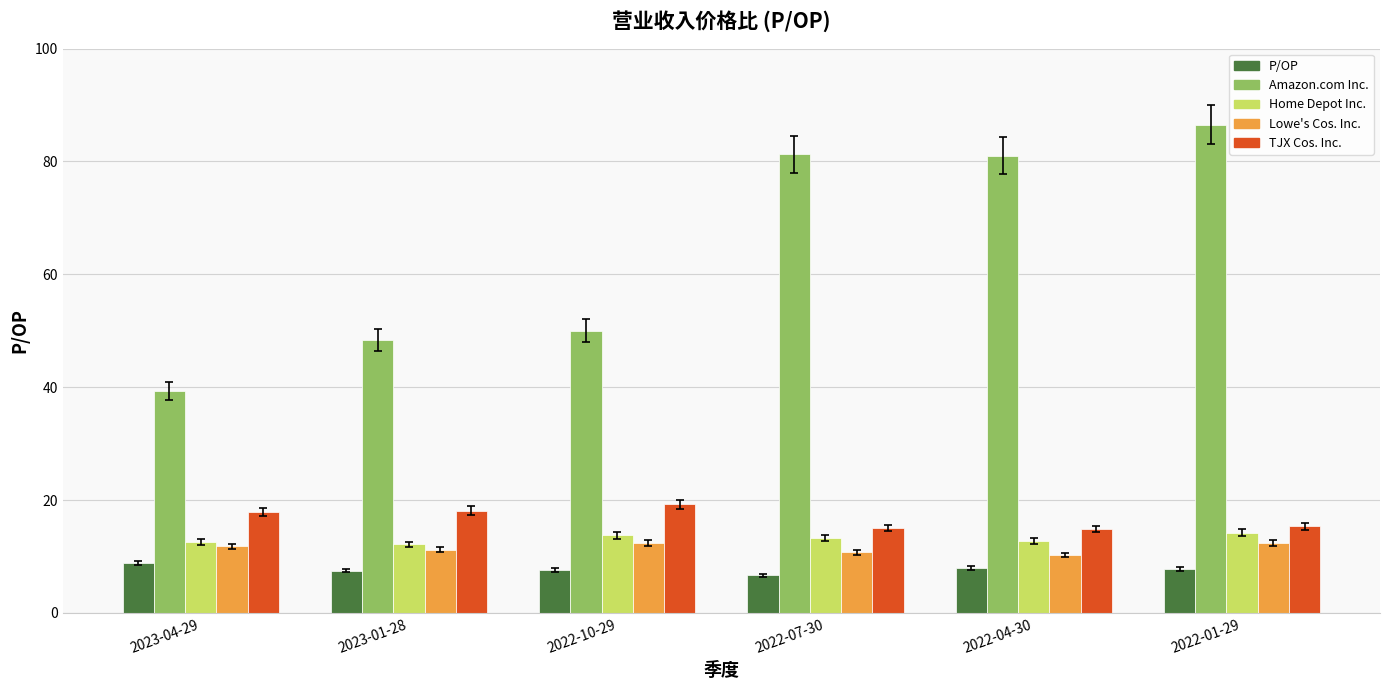

Count the number of categories in the chart.

6